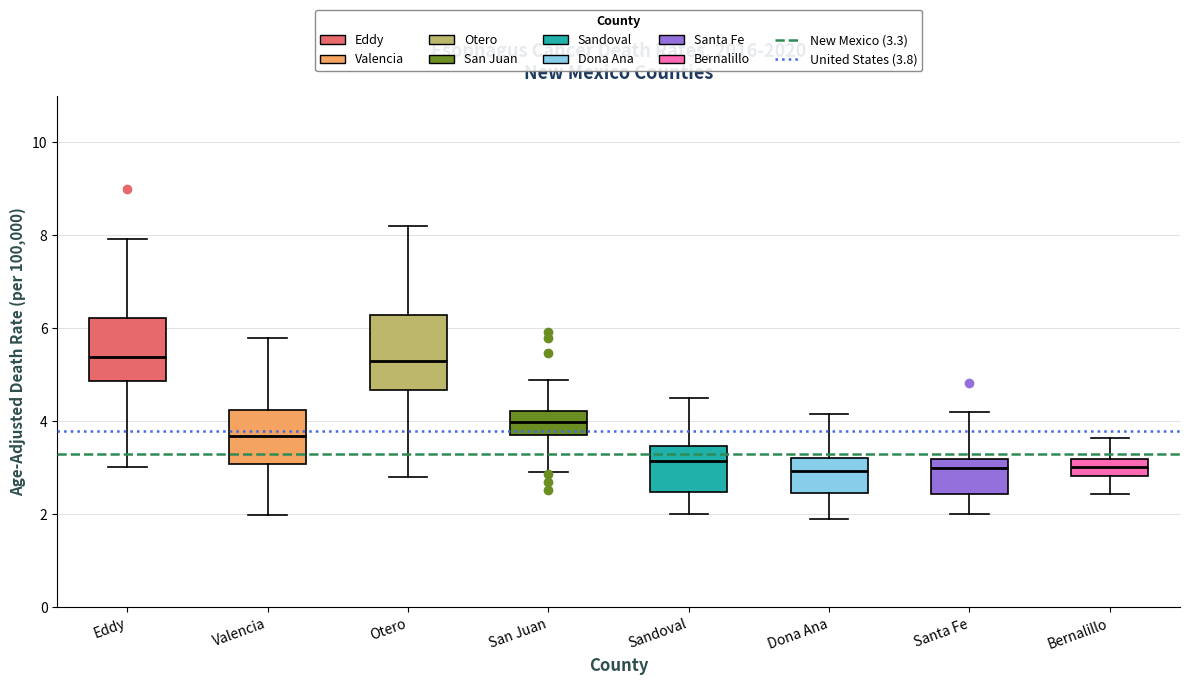

Comparing the boxes themselves (not the whiskers), which one is the tallest?

Otero